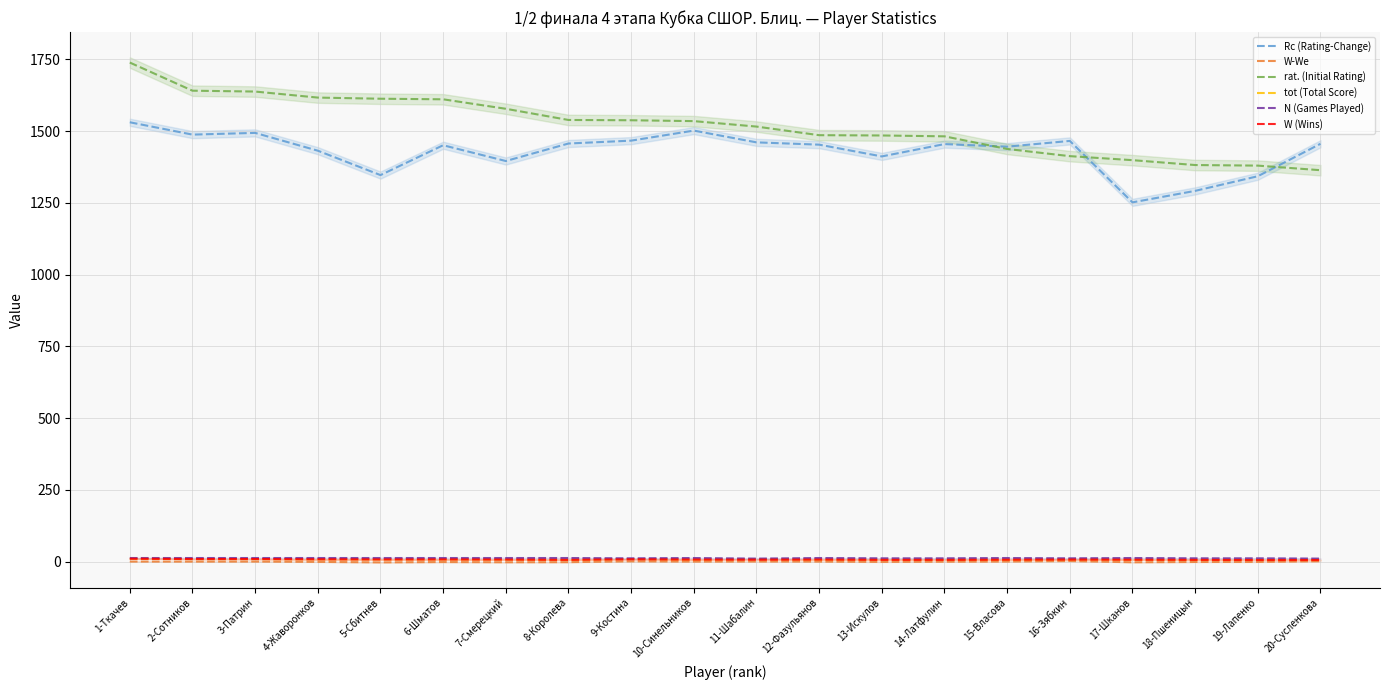

Is it true that Rc (Rating-Change) equals 1467.0 at 9-Костина?

True